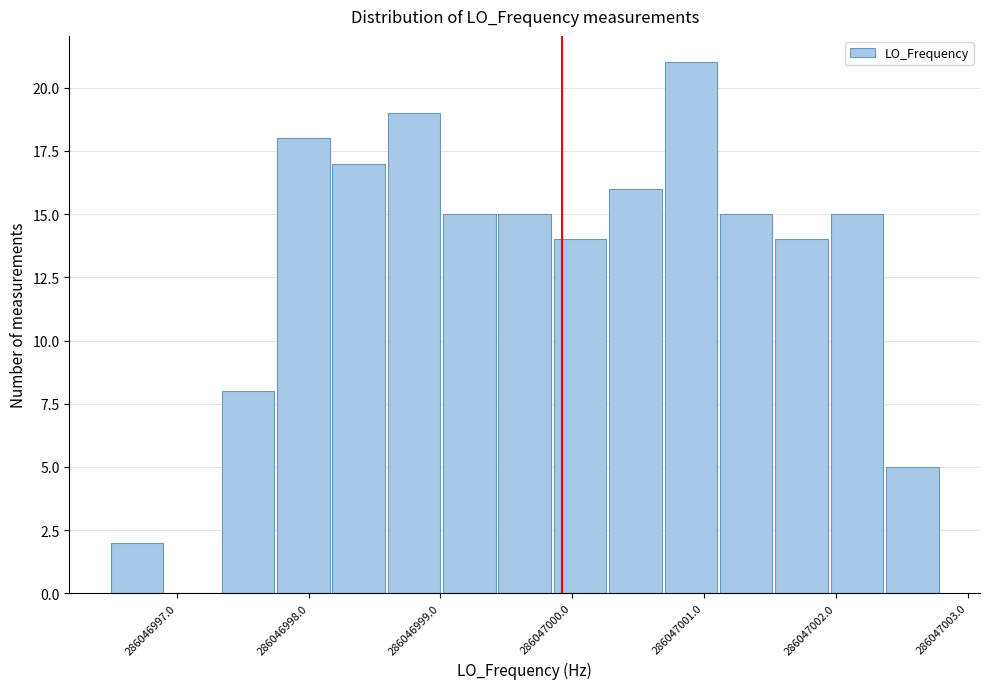

Reading left to right, list every bar in this chart as the range it spans on the x-axis followed by its height. Neither the bar edges nor the heights are printed on the chart, so give them approximately, as read against the axes.

286046996.5 to 286046996.9: 2
286046996.9 to 286046997.3: 0
286046997.3 to 286046997.8: 8
286046997.8 to 286046998.2: 18
286046998.2 to 286046998.6: 17
286046998.6 to 286046999.0: 19
286046999.0 to 286046999.4: 15
286046999.4 to 286046999.9: 15
286046999.9 to 286047000.3: 14
286047000.3 to 286047000.7: 16
286047000.7 to 286047001.1: 21
286047001.1 to 286047001.5: 15
286047001.5 to 286047002.0: 14
286047002.0 to 286047002.4: 15
286047002.4 to 286047002.8: 5